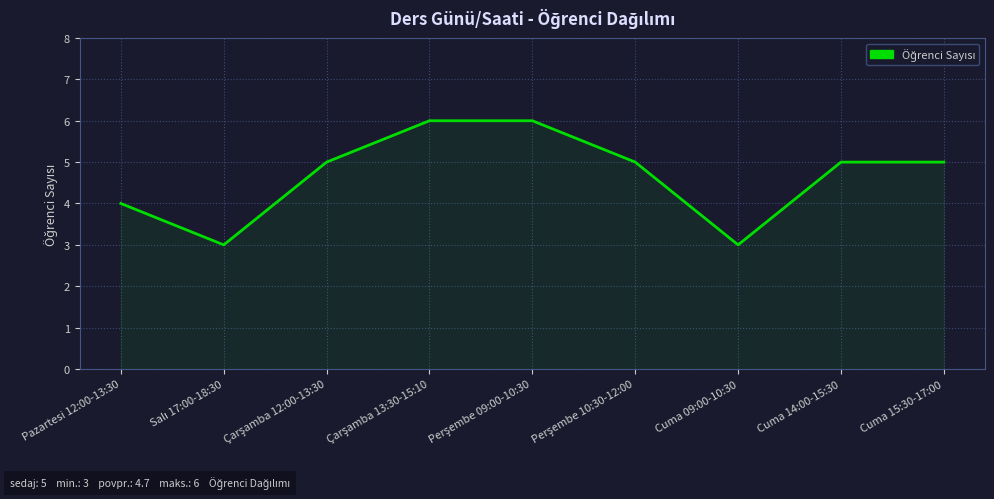

What is the difference between the maximum and minimum values?

3